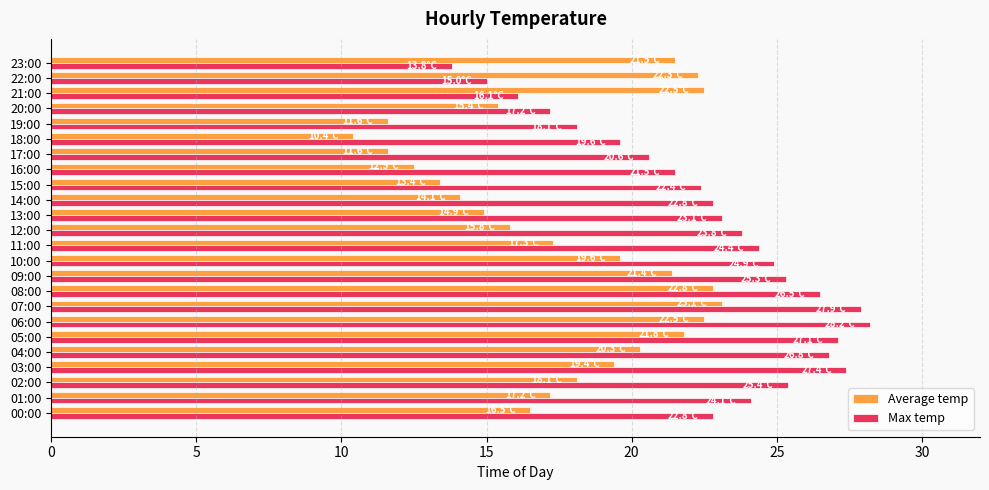

What is the difference between the highest and lowest values at 11:00?

7.1